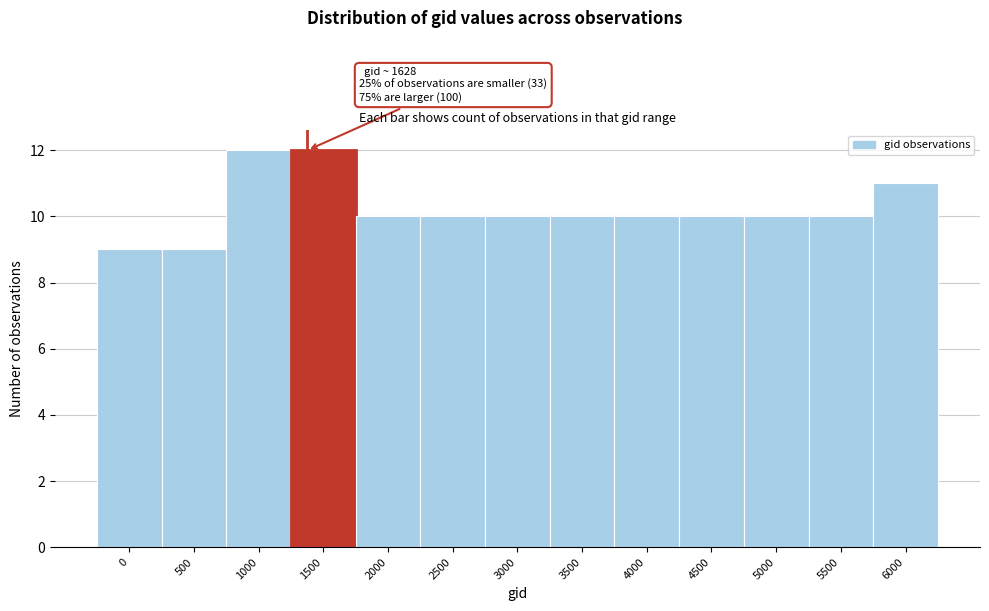

Reading left to right, transcribe all the data shown in this chart.

0=9	500=9	1000=12	1500=12	2000=10	2500=10	3000=10	3500=10	4000=10	4500=10	5000=10	5500=10	6000=11